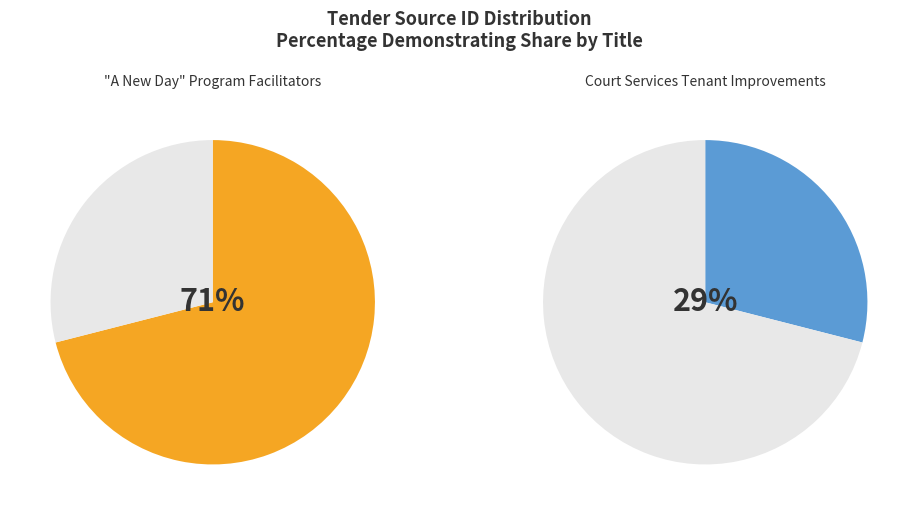

To the nearest percent, what is the difference between the Court Services Tenant Improvements and "A New Day" Program Facilitators slice percentages?

42%